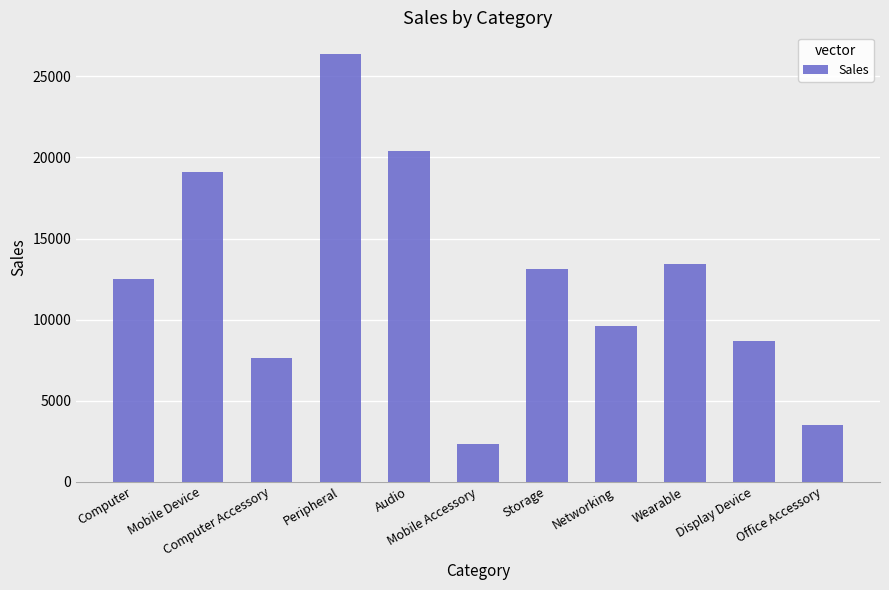

What is the sum of all values?

136600